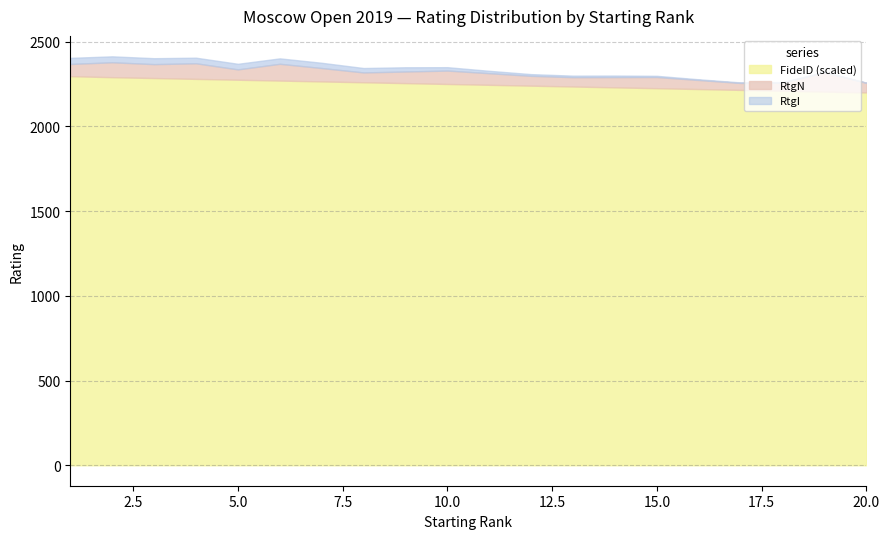

Which series has the widest spread of values?

RtgN